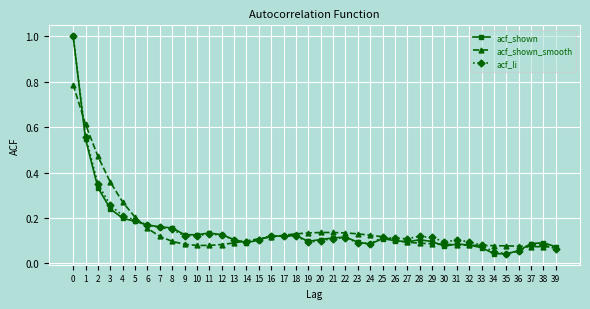

What is the greatest value displayed?

1.0